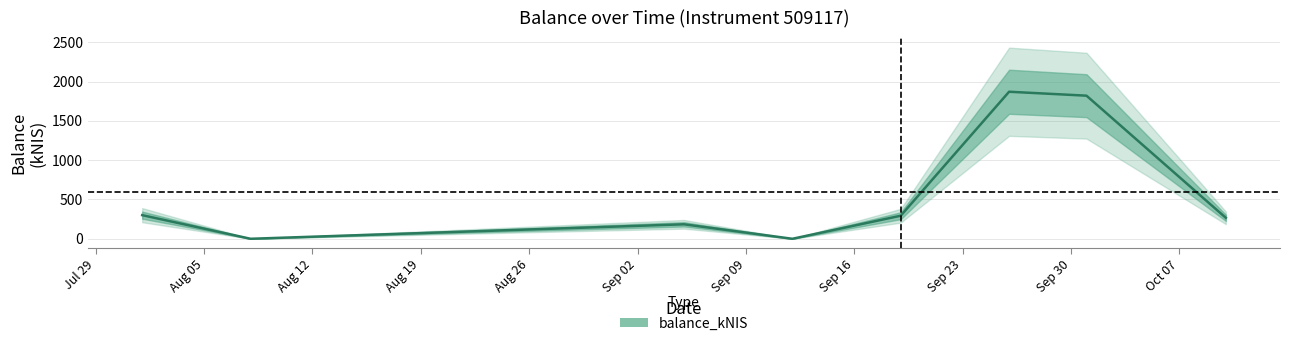

How many values exceed 293?

4